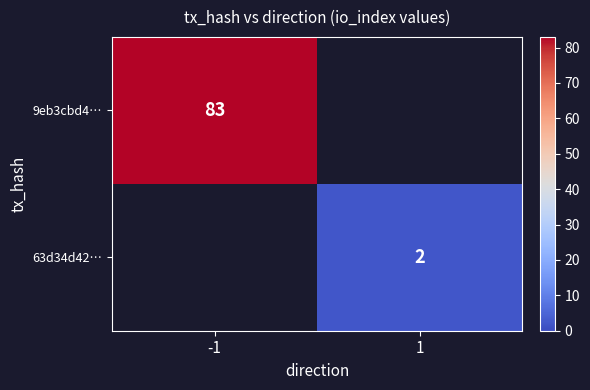

At how many categories does at least one series exceed 57?

1